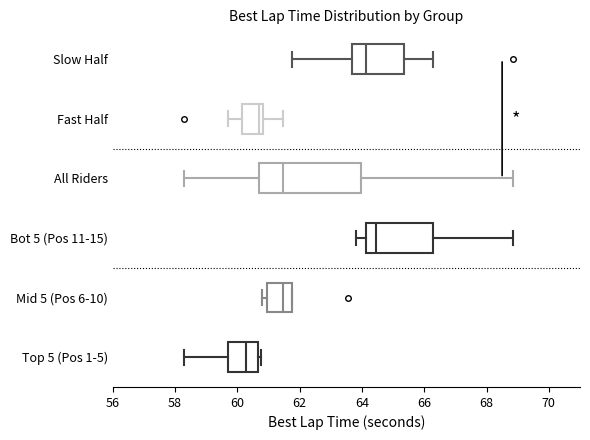

Reading bottom to top, read every box against the x-axis: the position of its median line, the range the box covers, and the ends of its whiskers. The values are not printed on the chart, so give them approximately, as read against the axis.

Top 5 (Pos 1-5): median 60.2, box 59.6 to 60.6, whiskers 58.2 to 60.8
Mid 5 (Pos 6-10): median 61.4, box 61.0 to 61.8, whiskers 60.8 to 61.8
Bot 5 (Pos 11-15): median 64.4, box 64.2 to 66.2, whiskers 63.8 to 68.8
All Riders: median 61.4, box 60.8 to 64.0, whiskers 58.2 to 68.8
Fast Half: median 60.8 (just left of the box's right edge), box 60.2 to 60.8, whiskers 59.6 to 61.4
Slow Half: median 64.2, box 63.6 to 65.4, whiskers 61.8 to 66.2